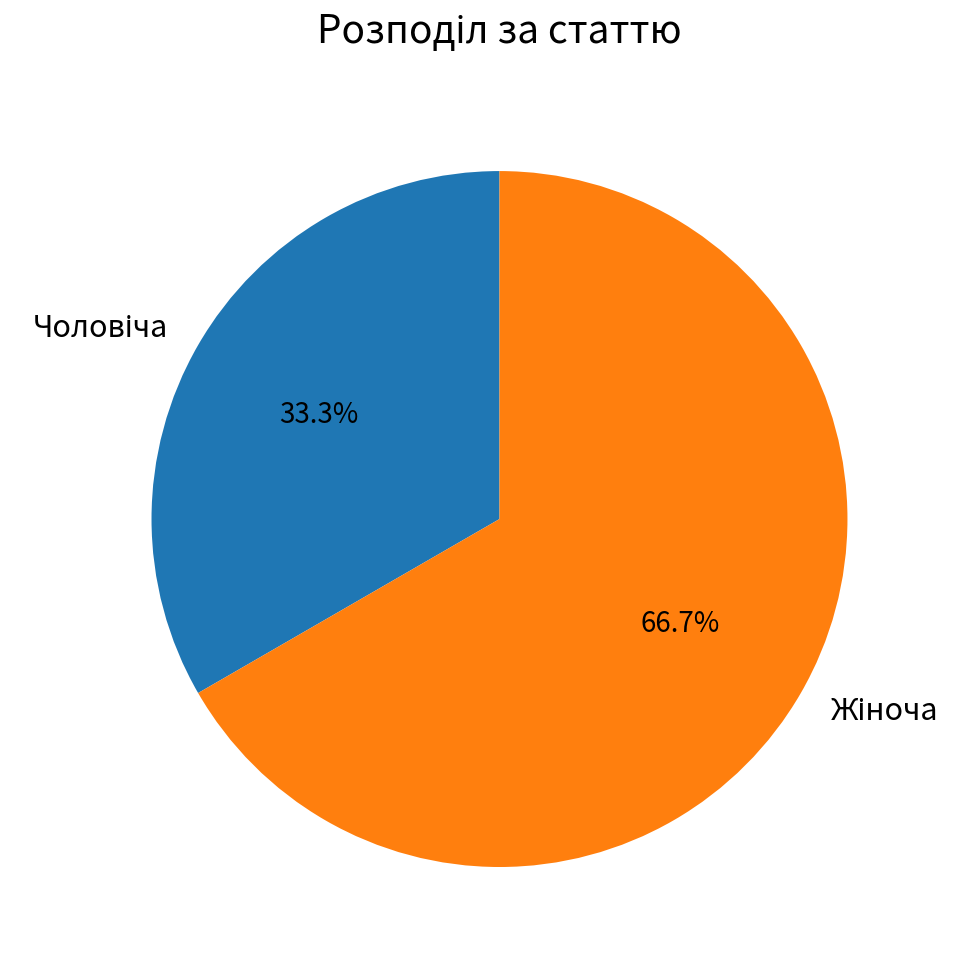

Is there any slice that represents more than half of the pie?

Yes